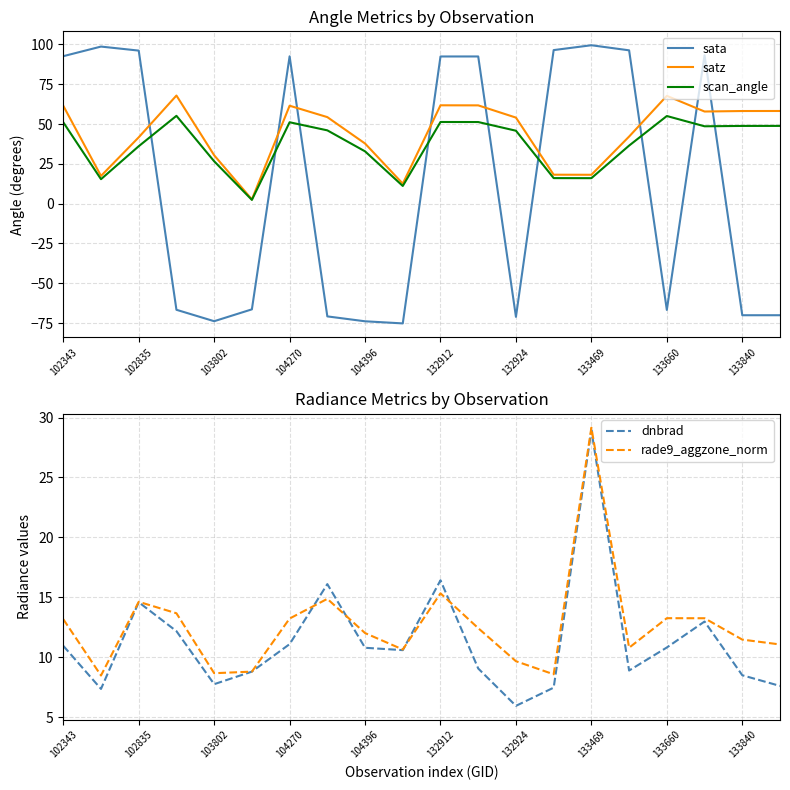

After their last crossing, which series has the higher values: sata or satz?

satz